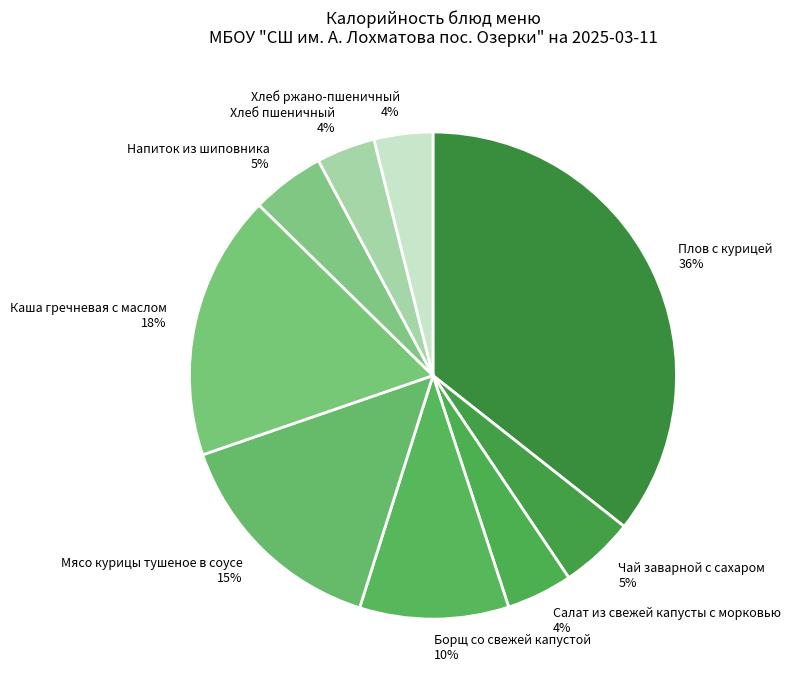

What is the ratio of the value at Мясо курицы тушеное в соусе to the value at Чай заварной с сахаром?

3.0